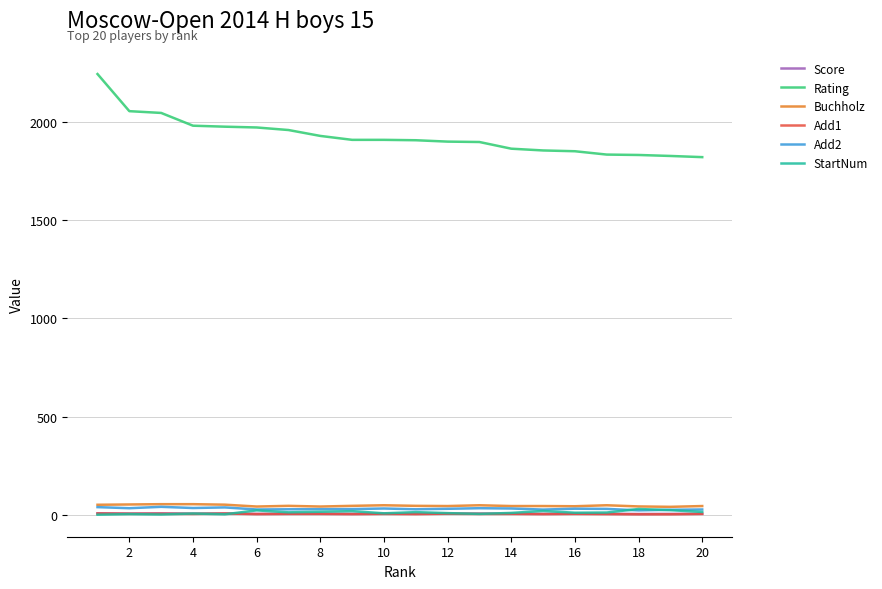

Is this an area chart (filled region under the line)?

No